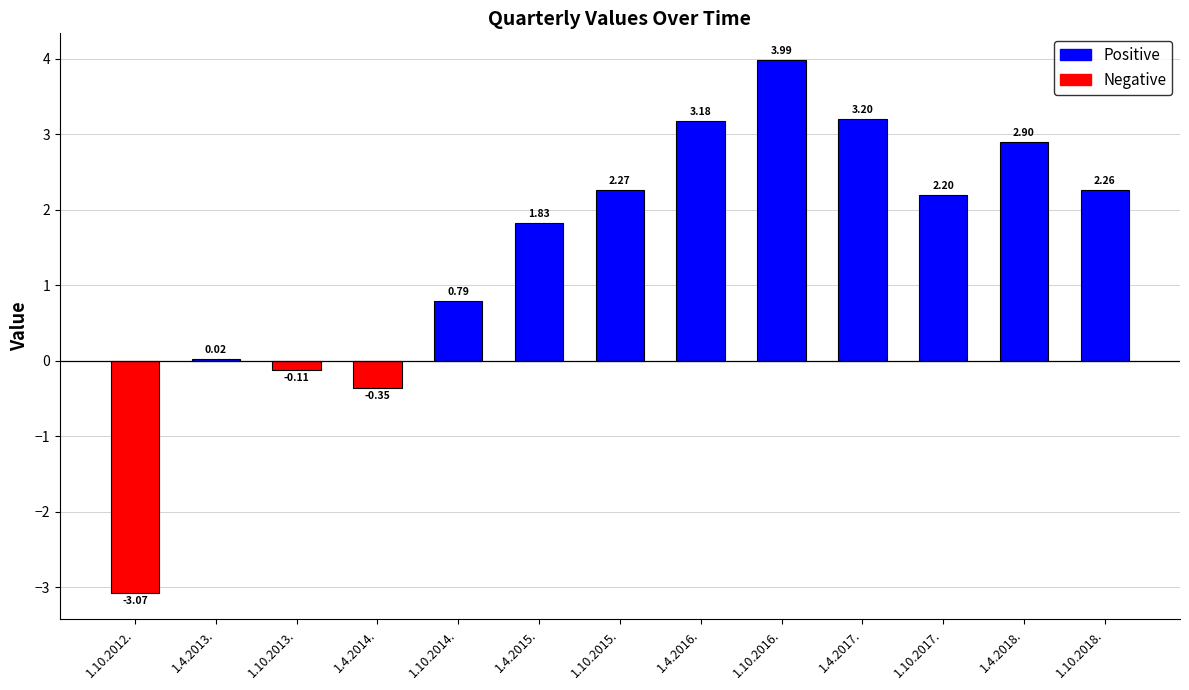

At which category does the chart reach its peak across all series?

1.10.2016.